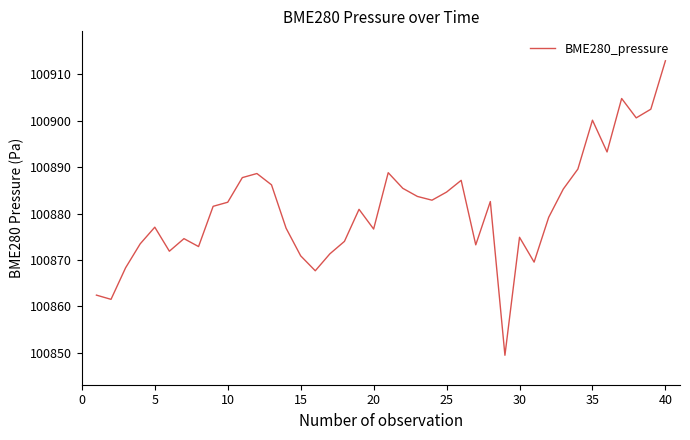

What is the smallest value displayed?

100849.4